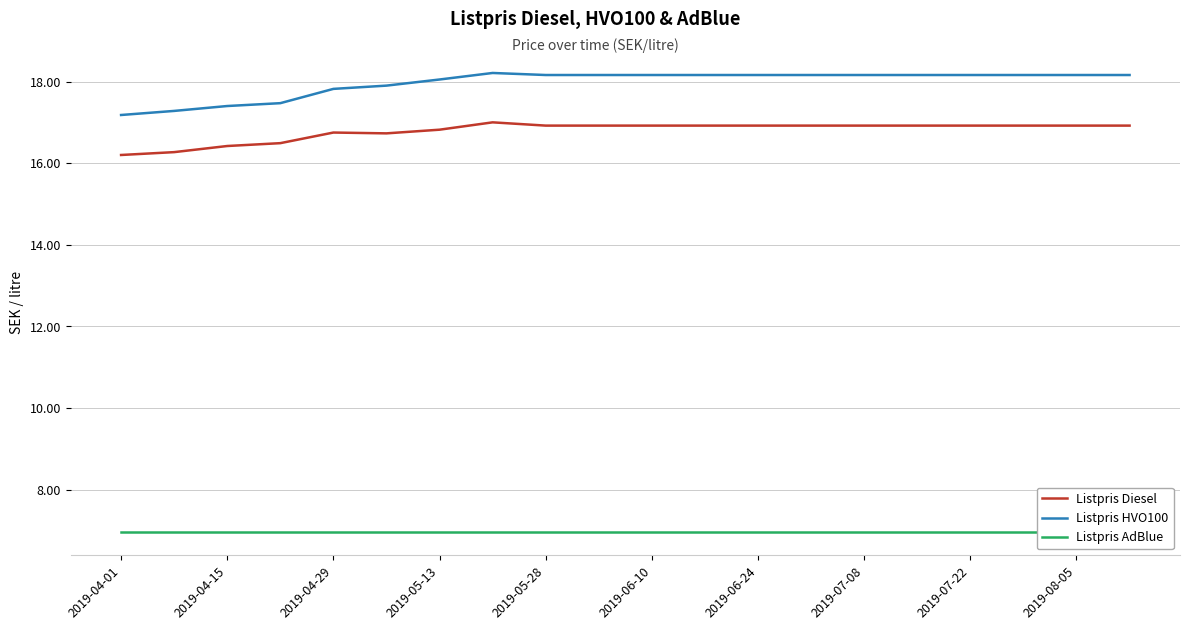

How many lines are shown in the chart?

3